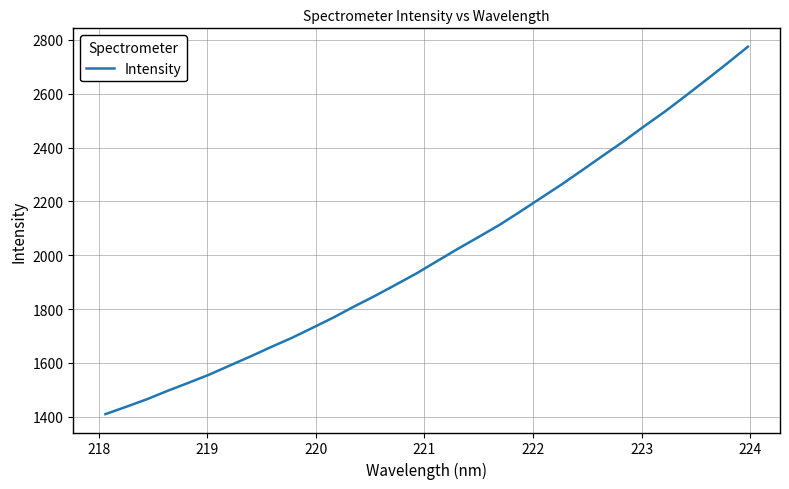

What is the smallest value displayed?

1409.6